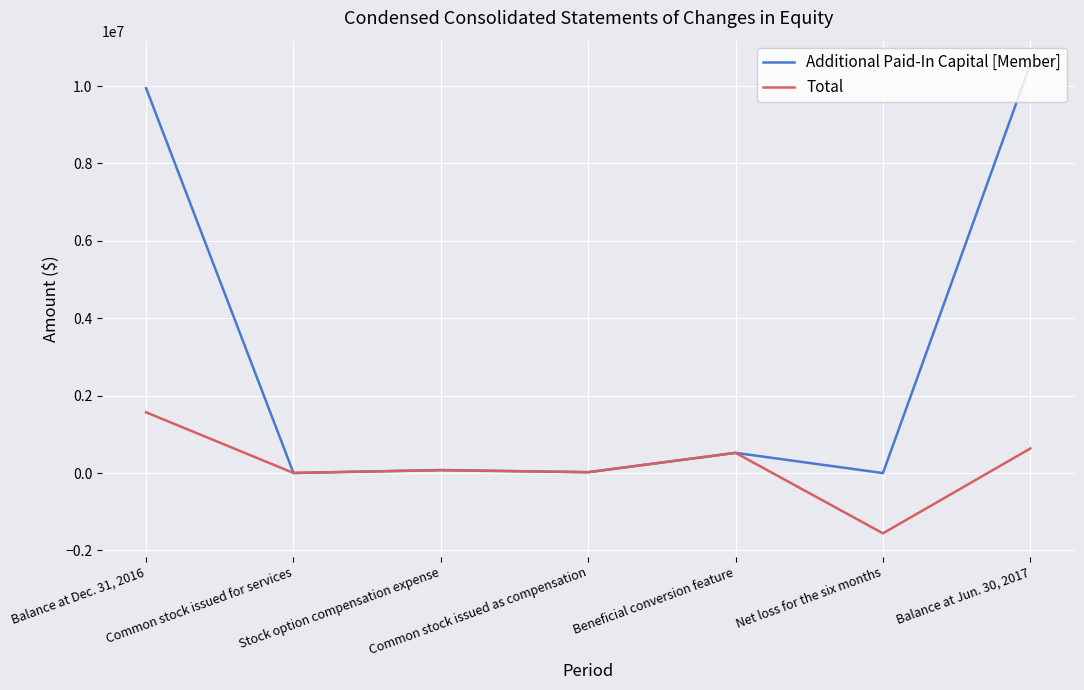

What is the sum of the Total values at Stock option compensation expense and Common stock issued for services?

76898